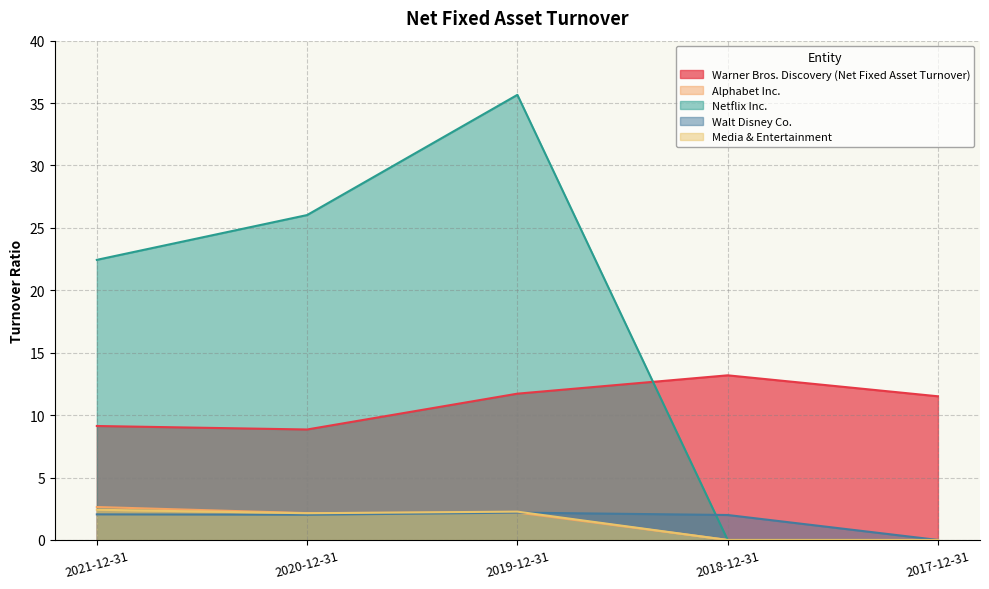

At 2020-12-31, list the series in order from smallest to largest.

Walt Disney Co., Media & Entertainment, Alphabet Inc., Warner Bros. Discovery (Net Fixed Asset Turnover), Netflix Inc.